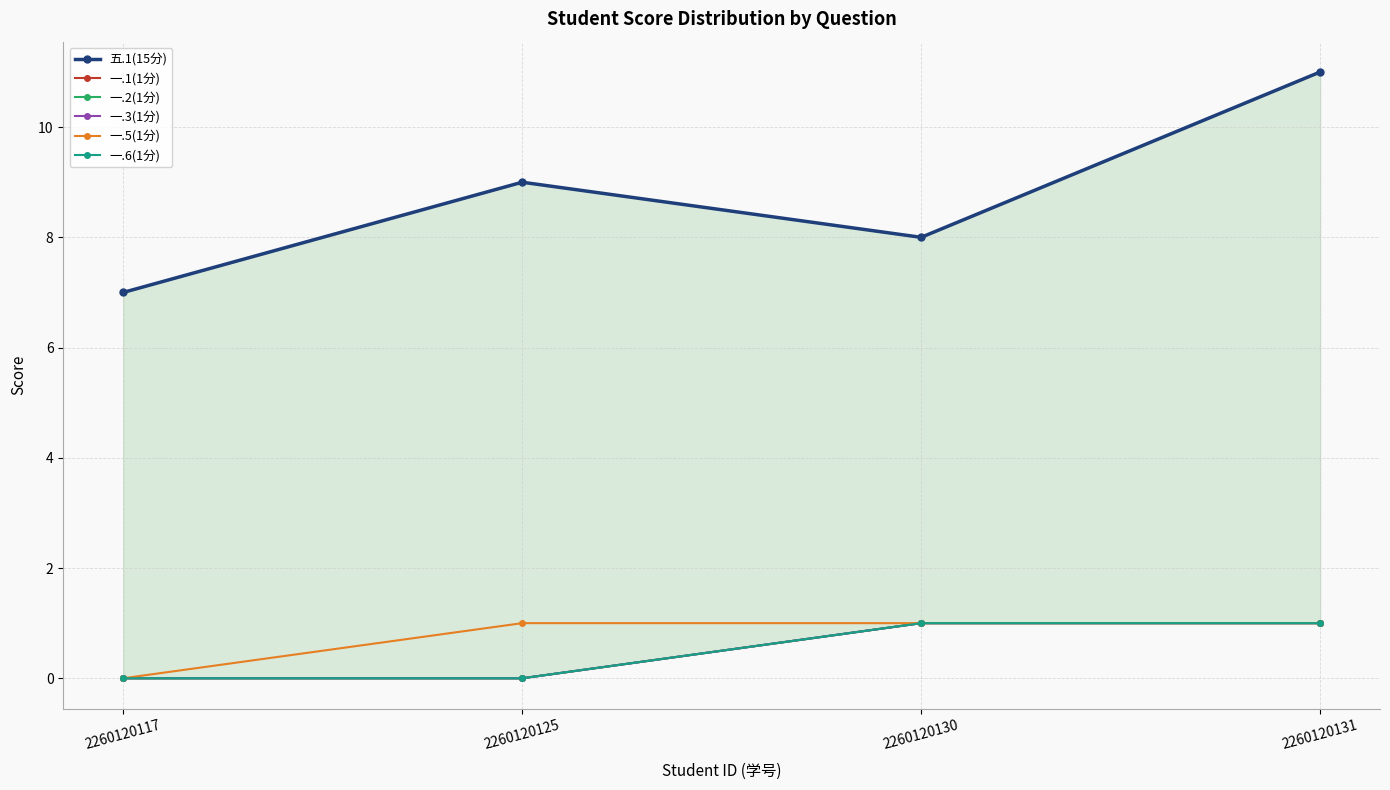

Which series has the widest spread of values?

五.1(15分)